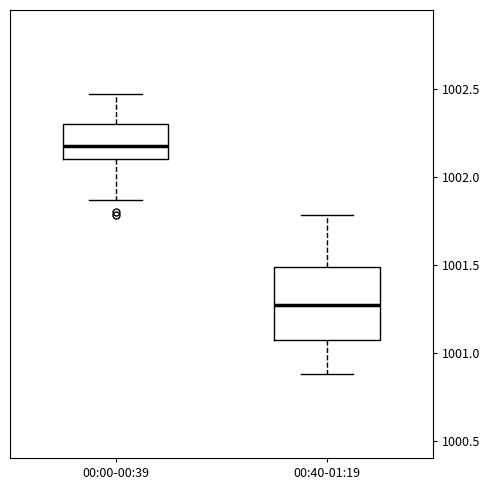

Which box has the lowest median line?

00:40-01:19